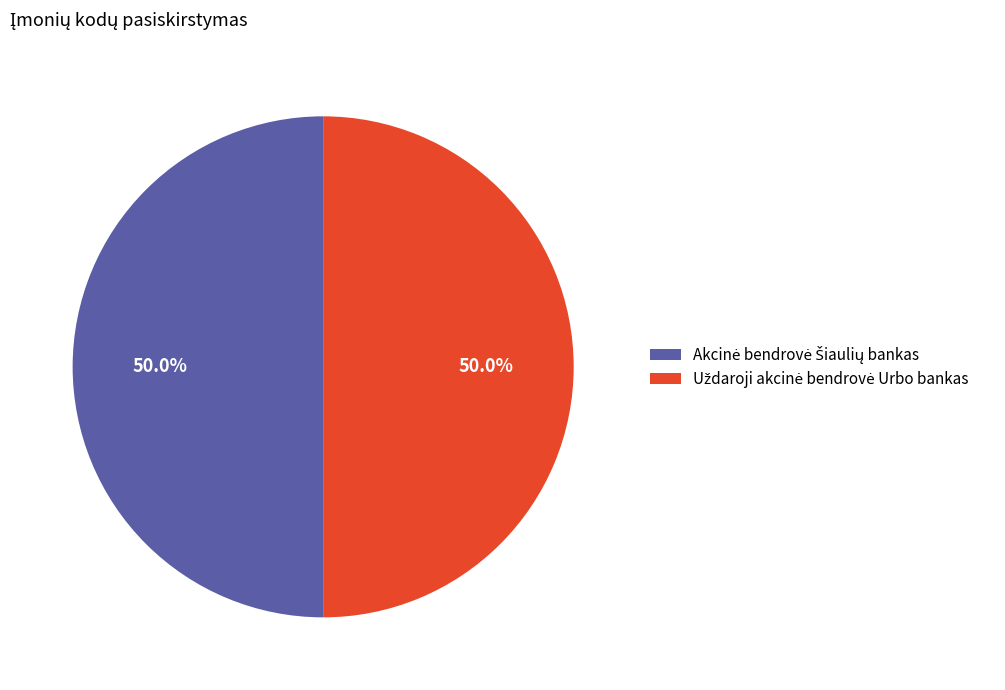

Count the number of slices in the pie.

2